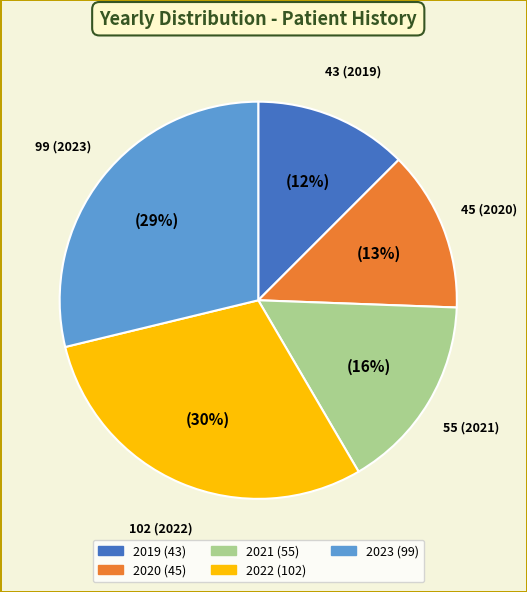

Count the number of slices in the pie.

5